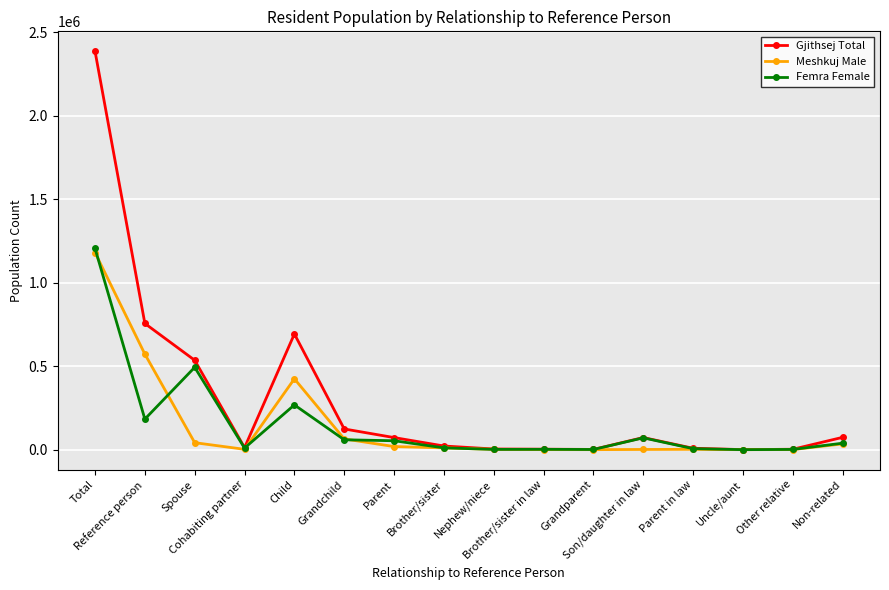

What is the greatest value displayed?

2385854